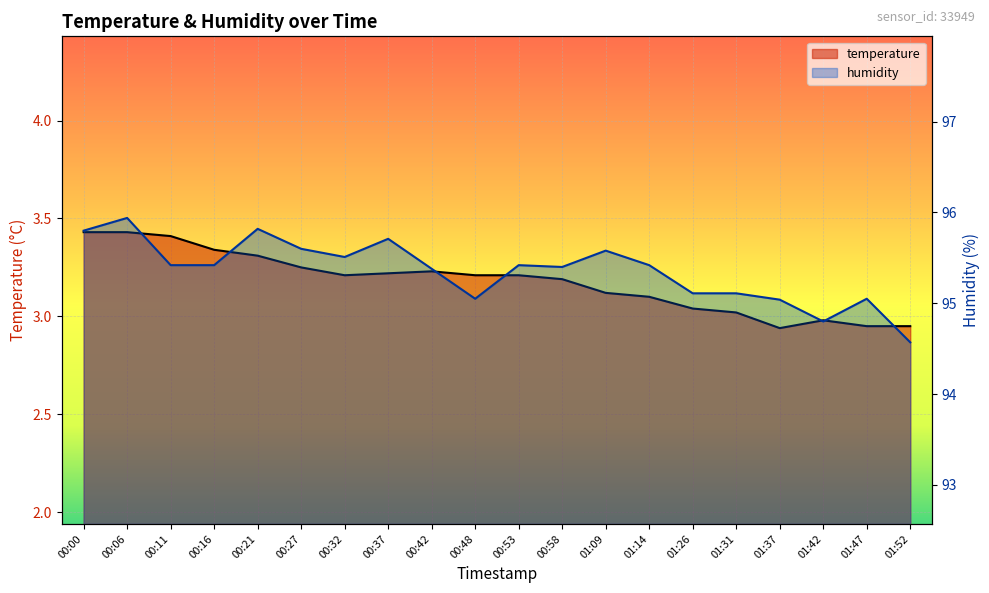

What is the sum of all temperature values?

63.5